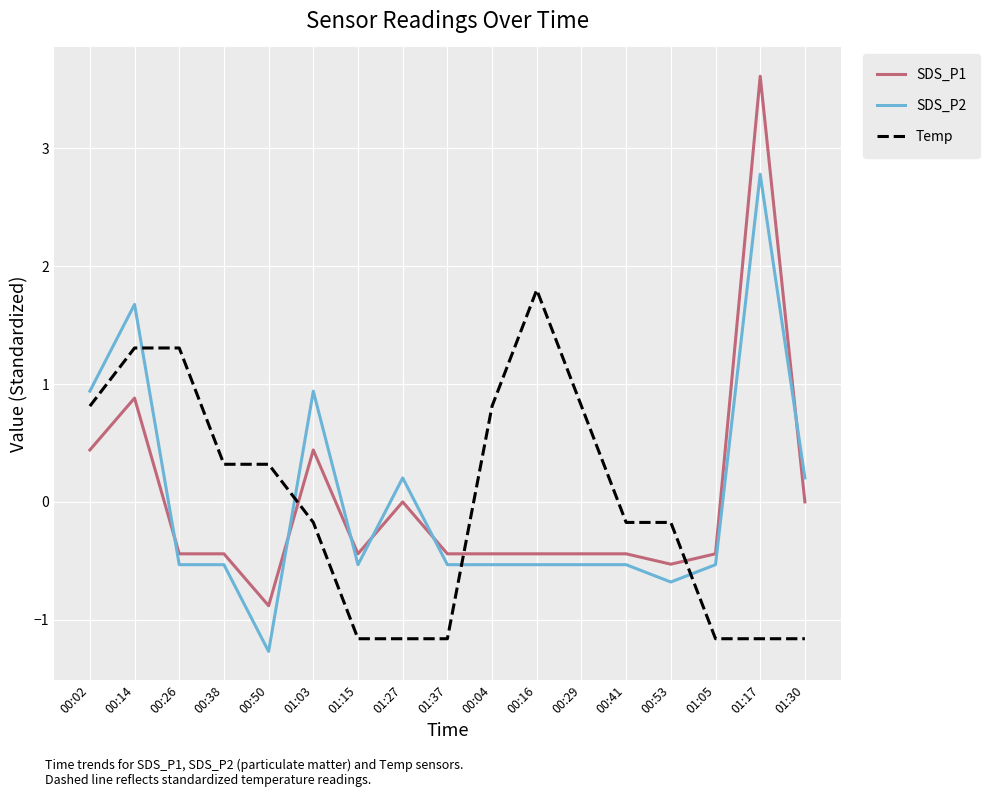

What position from the left is 01:27?

8